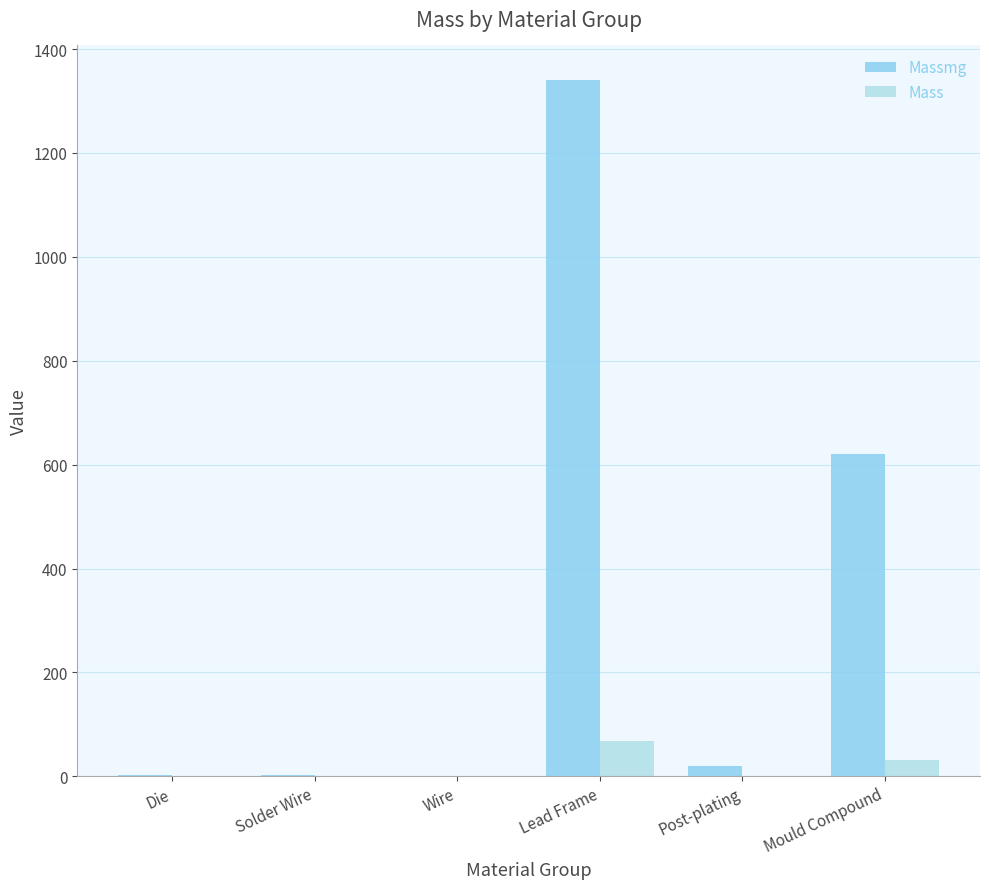

At which label is Massmg closest to 670?

Mould Compound